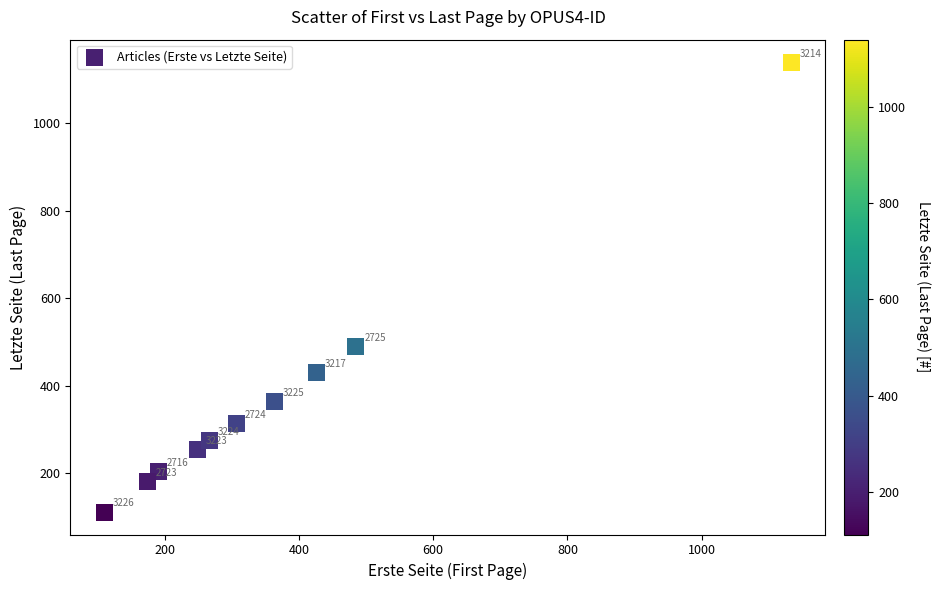

What is the range of Y values (max minus min)?

1027